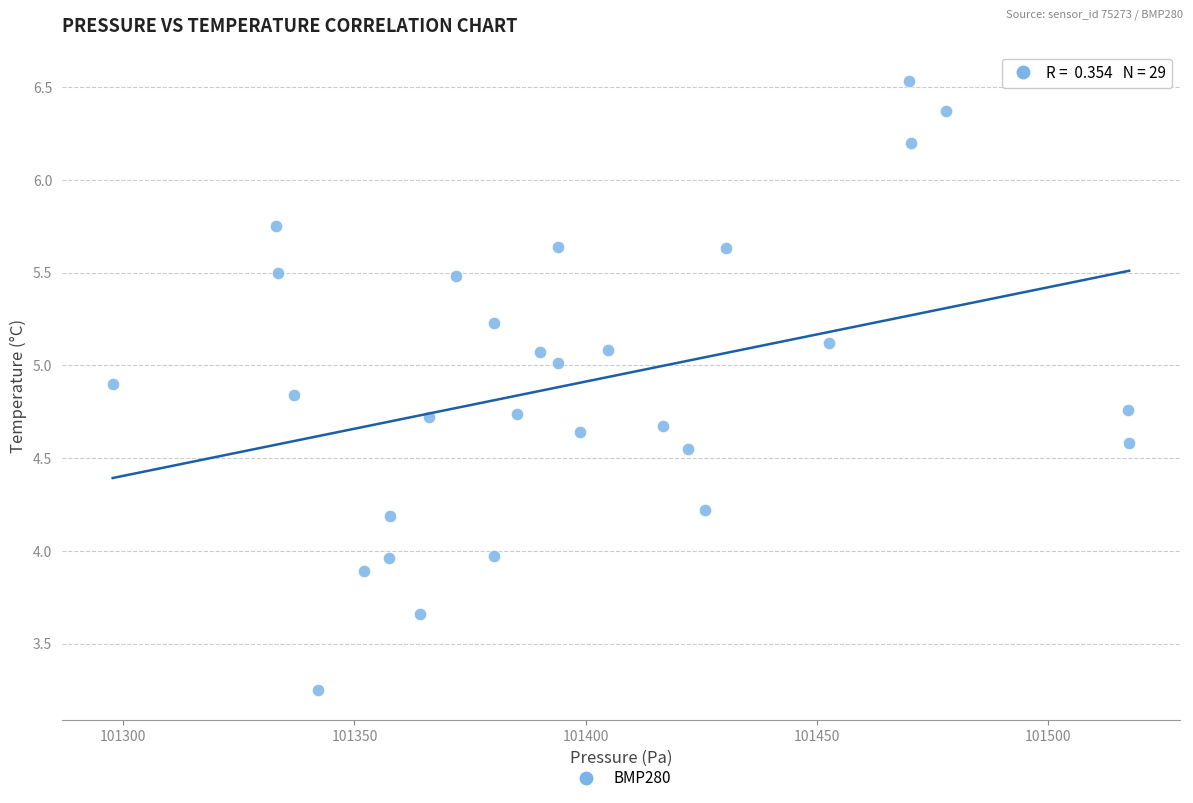

What is the range of X values (max minus min)?

219.8